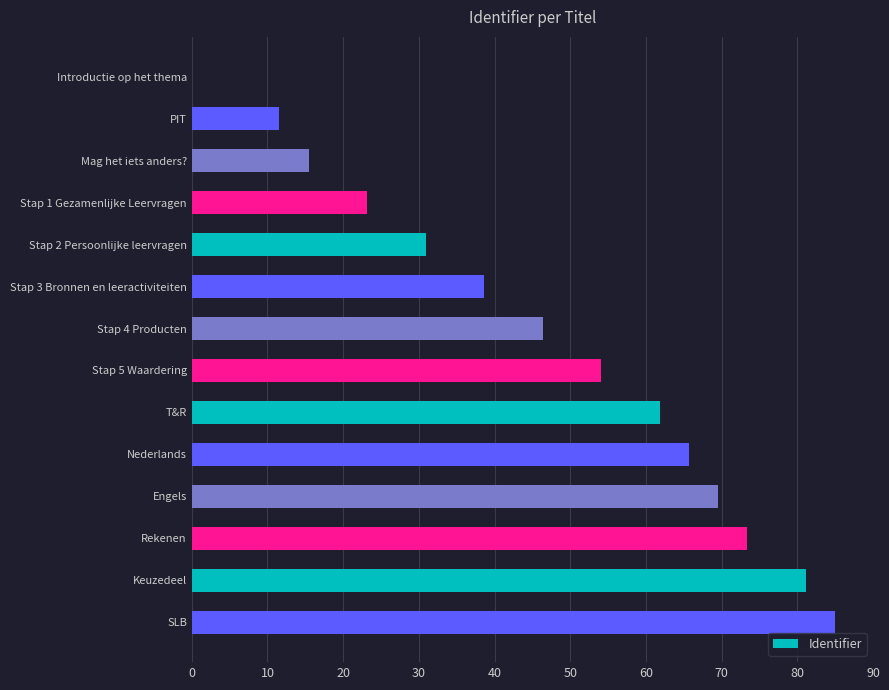

What is the change in value from Introductie op het thema to PIT?

+11.6